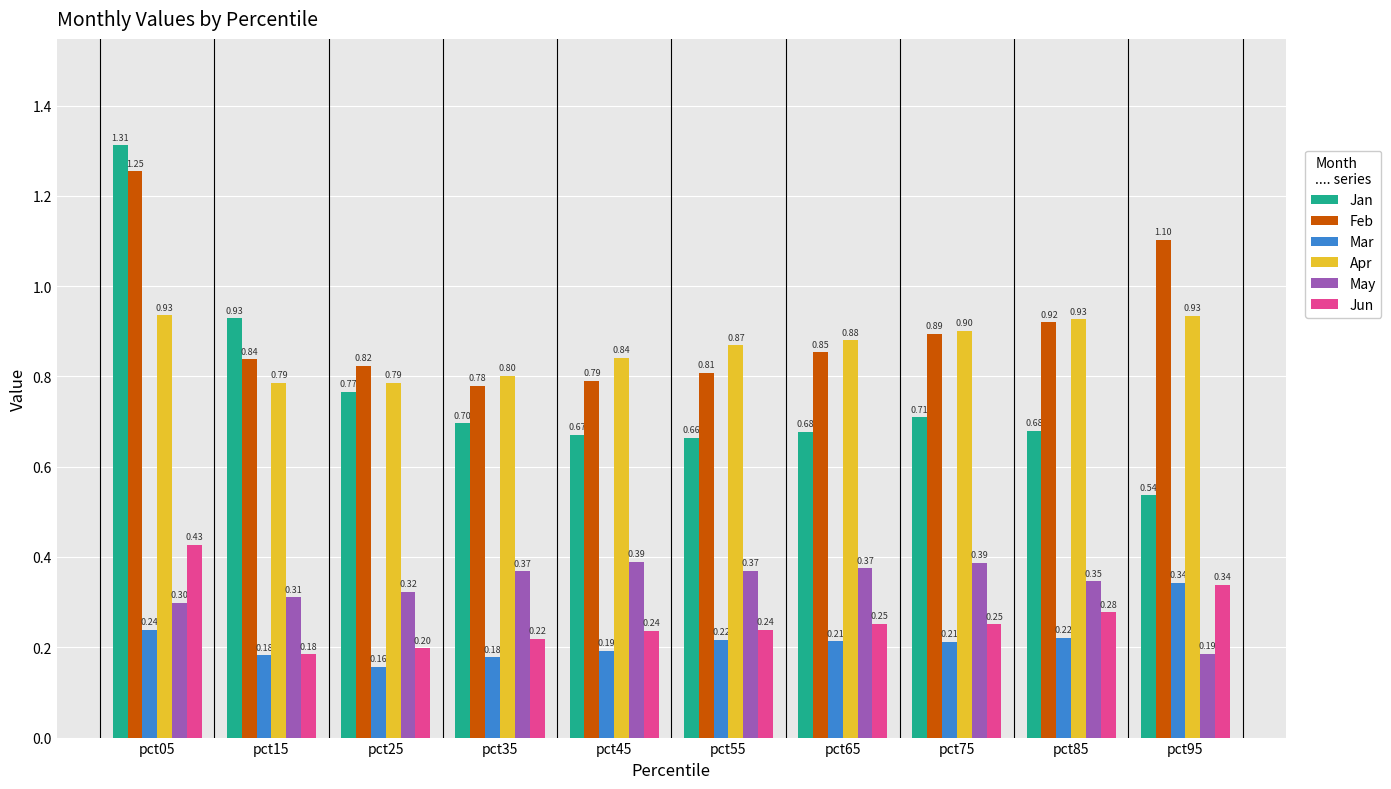

What are all the series names shown in the legend?

Jan, Feb, Mar, Apr, May, Jun